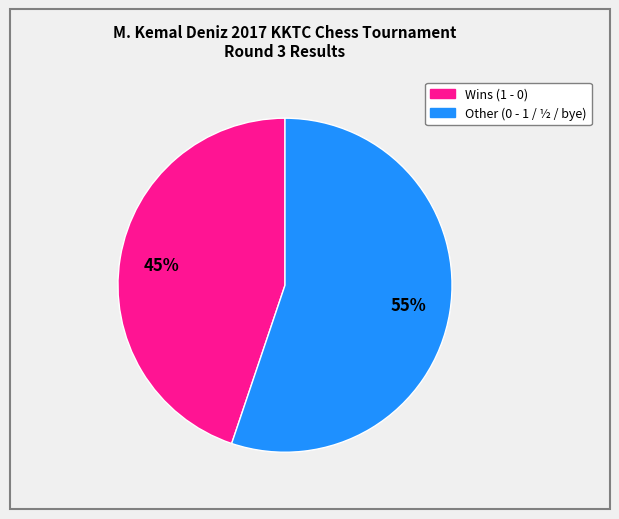

Is there a majority slice in this chart?

Yes